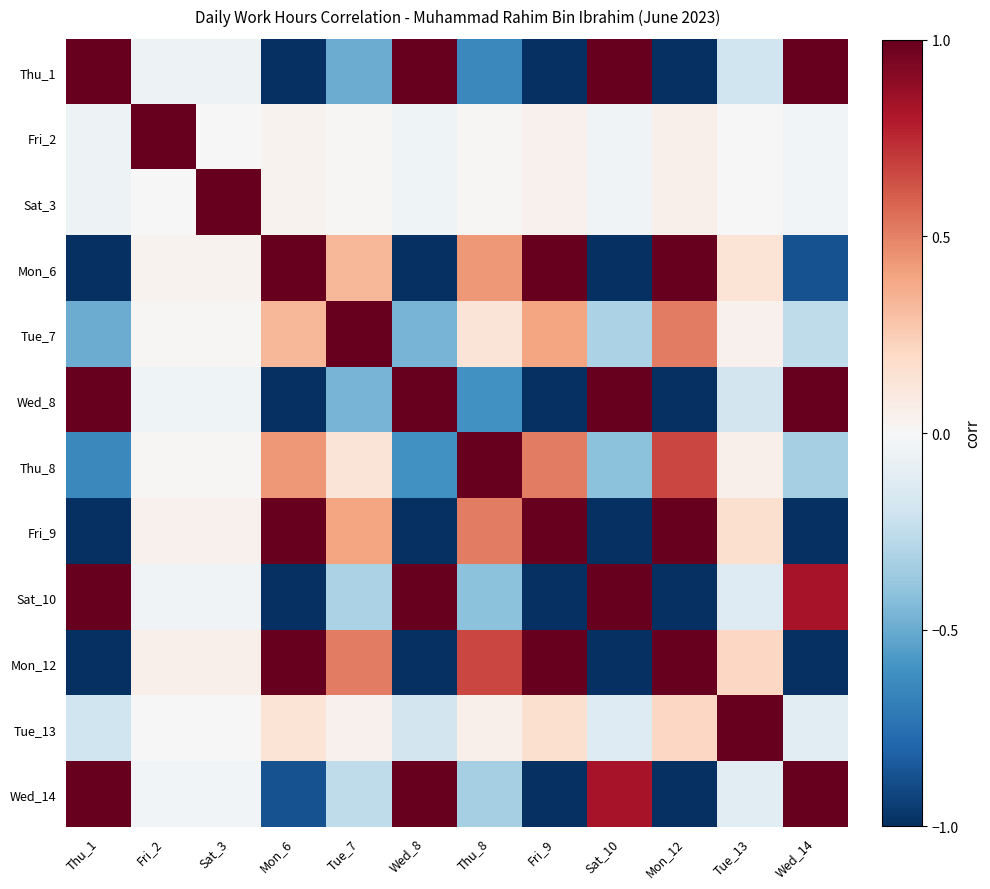

Which has a higher value, Tue_13 or Mon_12?

Tue_13